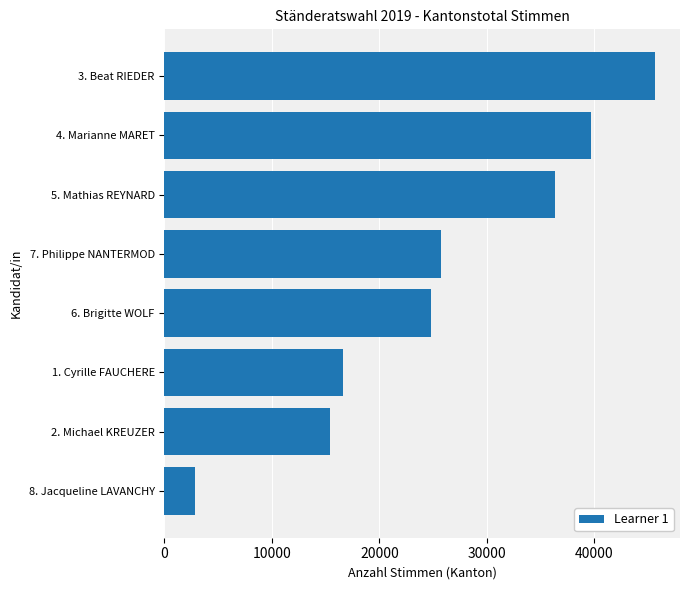

What is the greatest value displayed?

45678